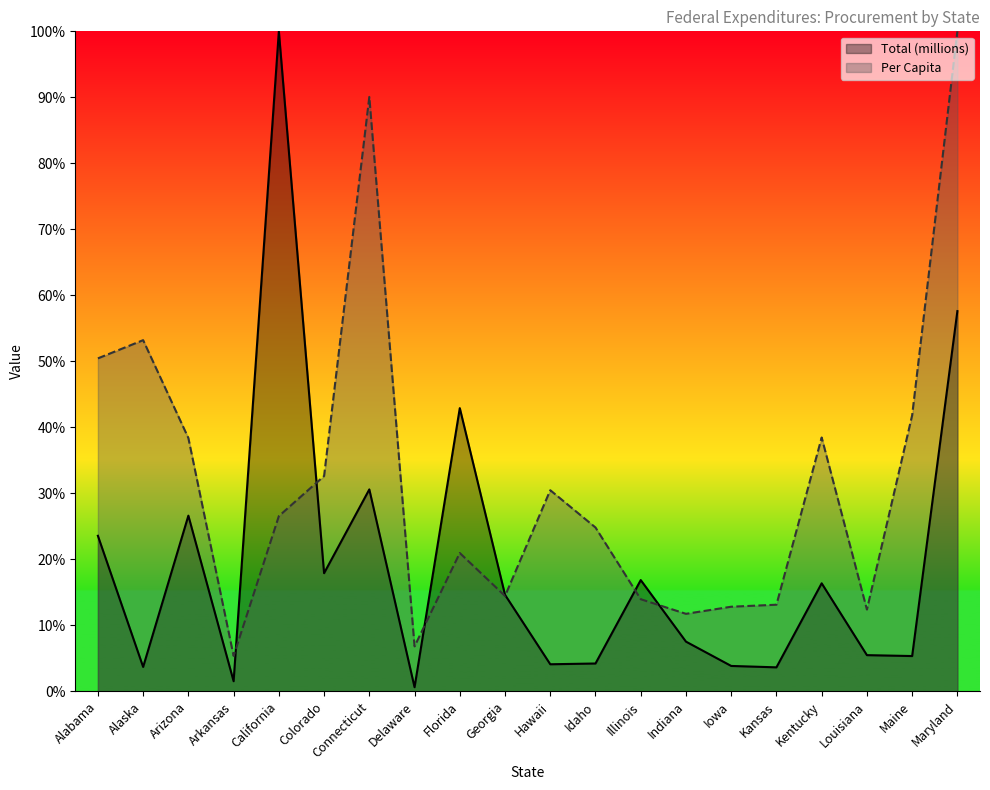

The Total (millions) series shows 0.1 at Illinois. True or false?

False